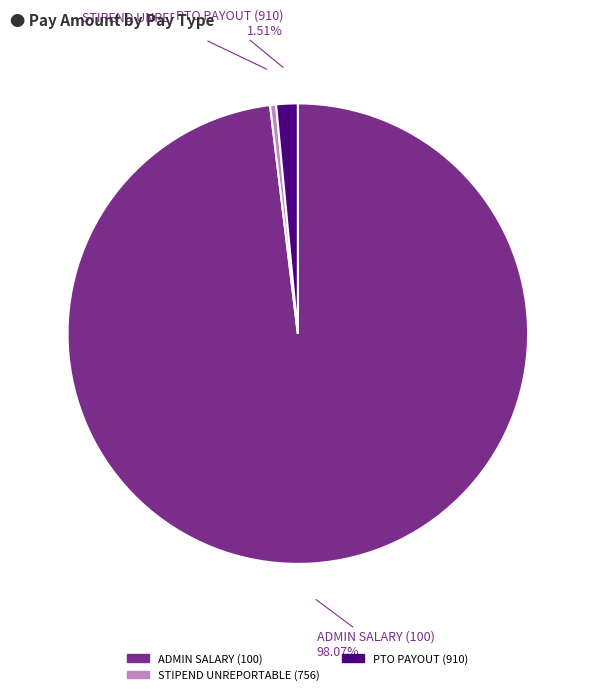

Do PTO PAYOUT (910) and STIPEND UNREPORTABLE (756) together represent more than half of the pie?

No